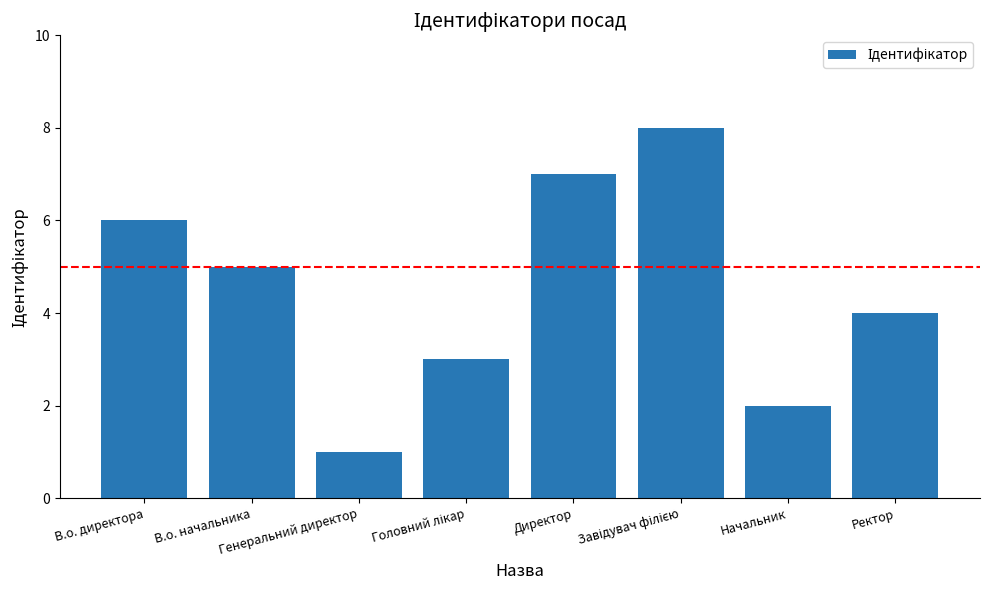

What is the greatest value displayed?

8